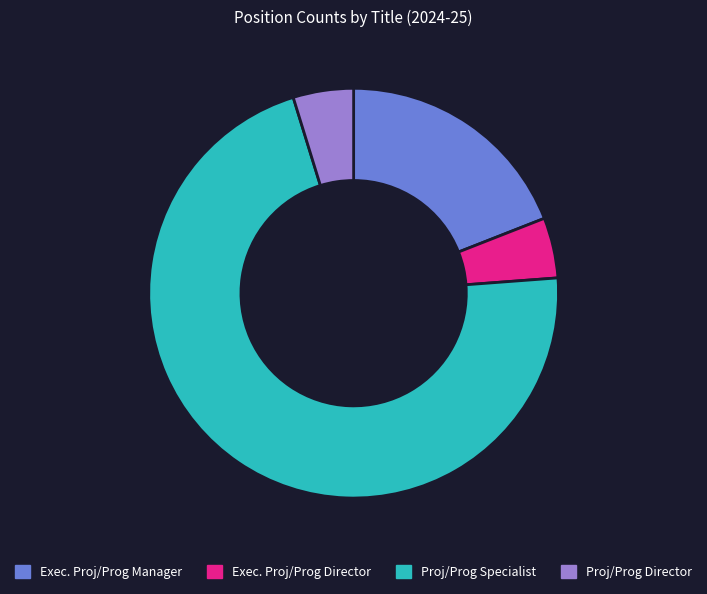

Which has a higher value, Proj/Prog Specialist or Exec. Proj/Prog Manager?

Proj/Prog Specialist